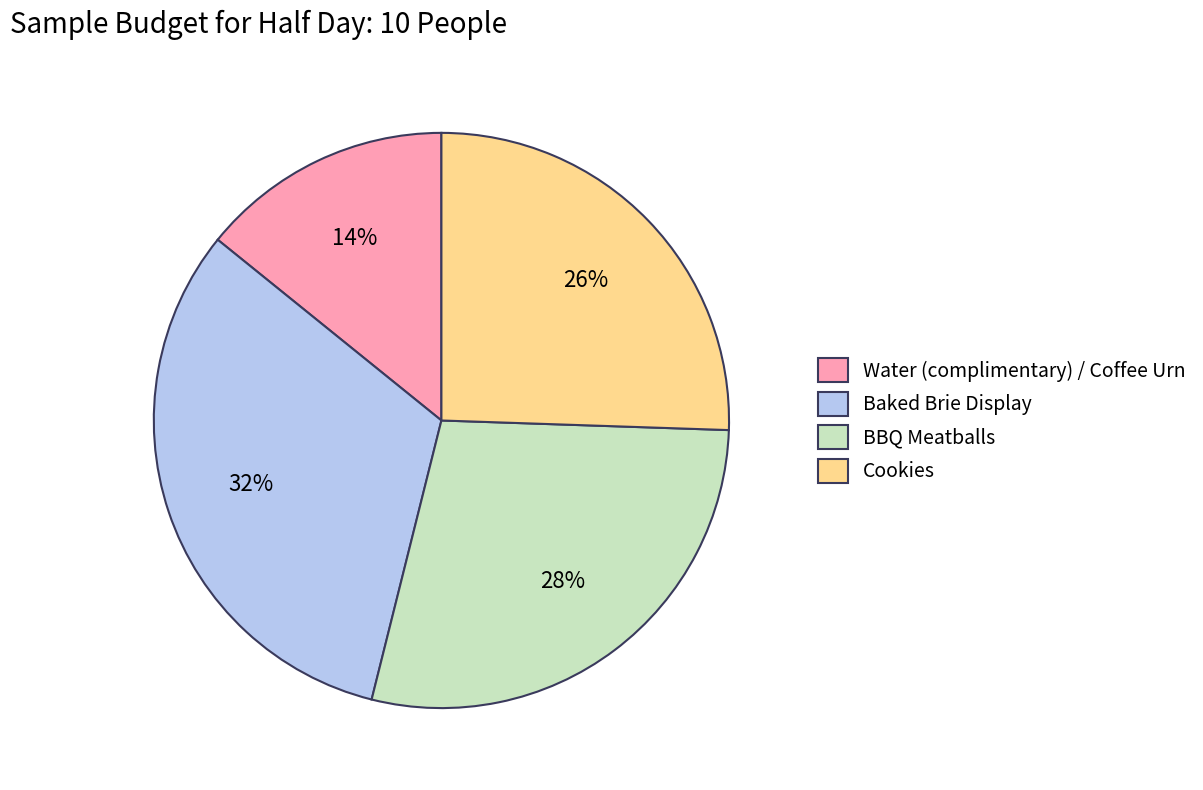

Which slice is the largest?

Baked Brie Display